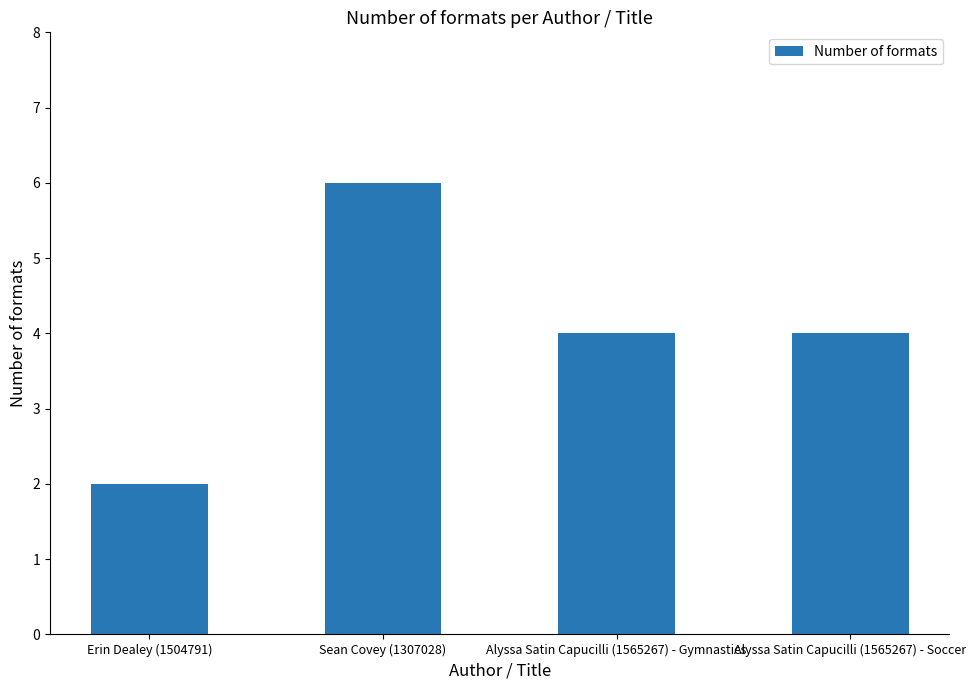

What is the maximum value shown in the chart?

6